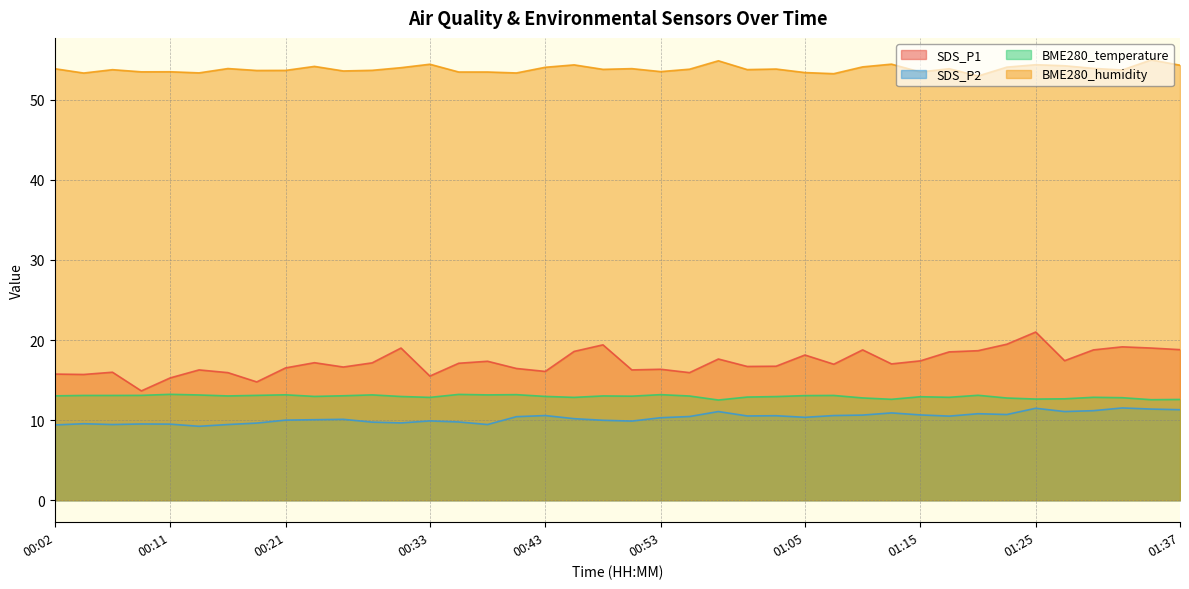

True or false: BME280_humidity and SDS_P1 cross at least once.

False